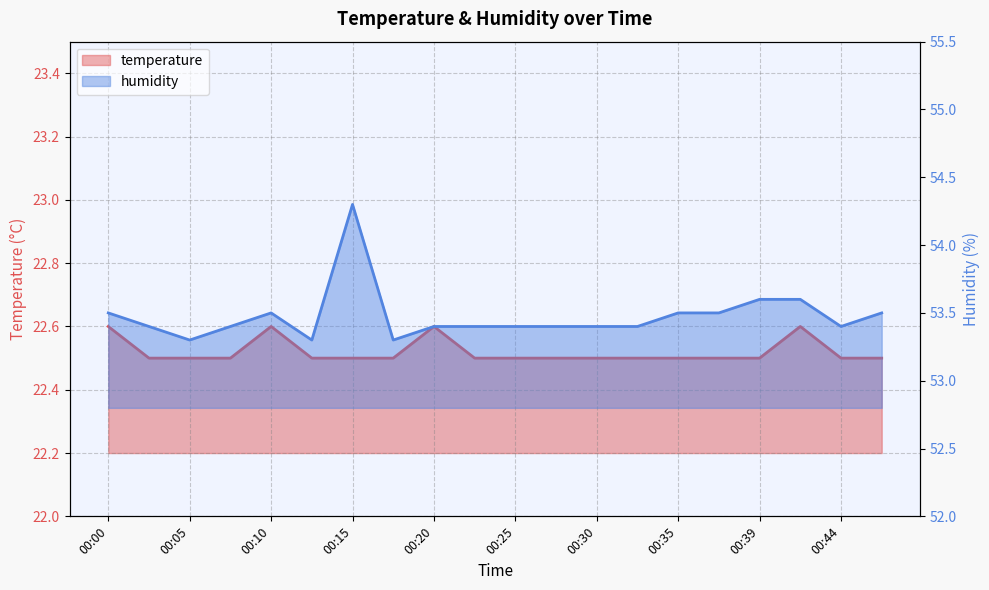

List the labels in order of humidity value, smallest first.

00:05, 00:12, 00:17, 00:03, 00:08, 00:20, 00:22, 00:25, 00:27, 00:30, 00:32, 00:44, 00:00, 00:10, 00:35, 00:37, 00:47, 00:39, 00:42, 00:15